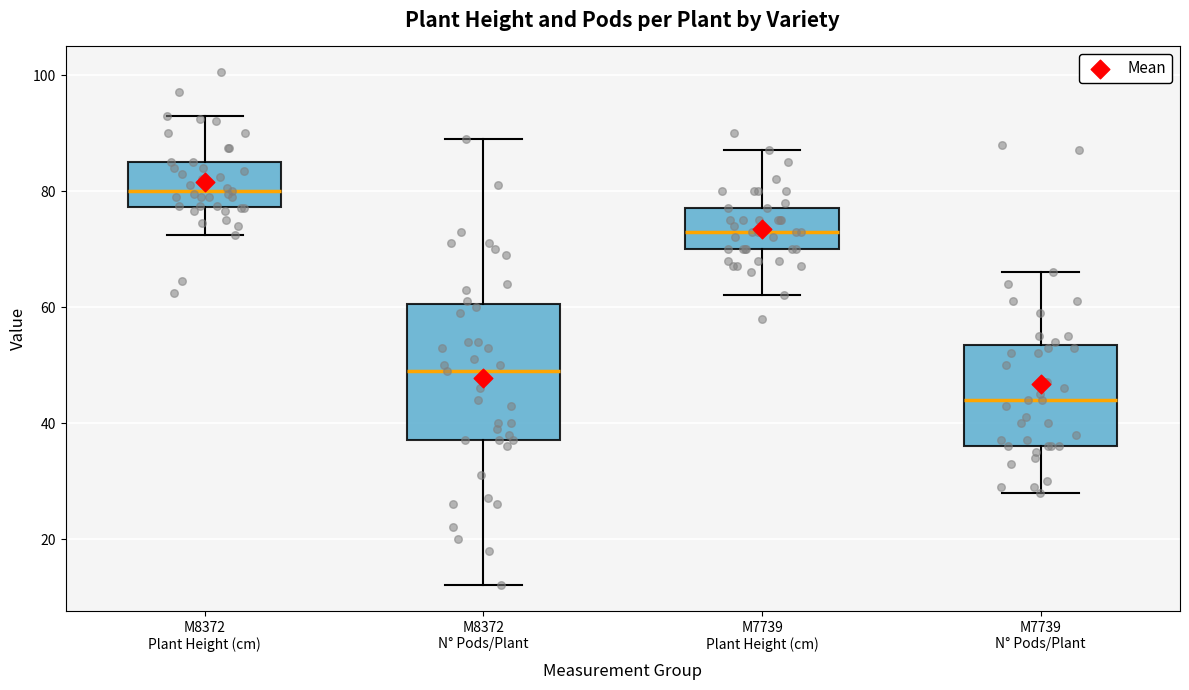

Which box is the tallest, from its lower edge to its upper edge?

M8372 N° Pods/Plant